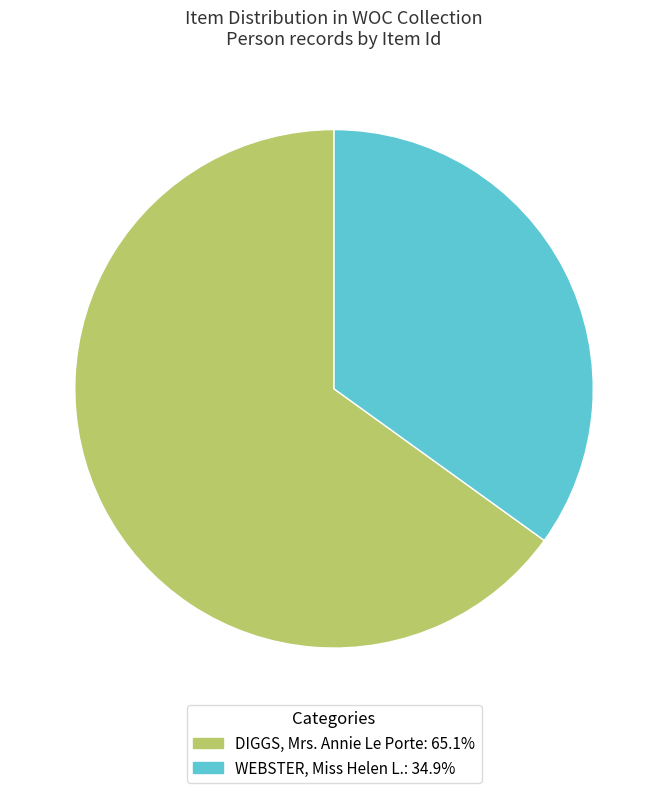

Which category accounts for the majority?

DIGGS, Mrs. Annie Le Porte